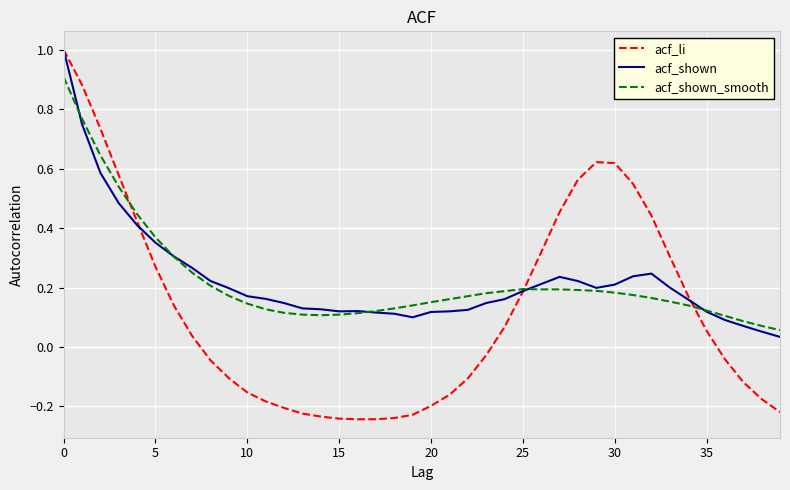

What is the highest value of the acf_li series?

1.0